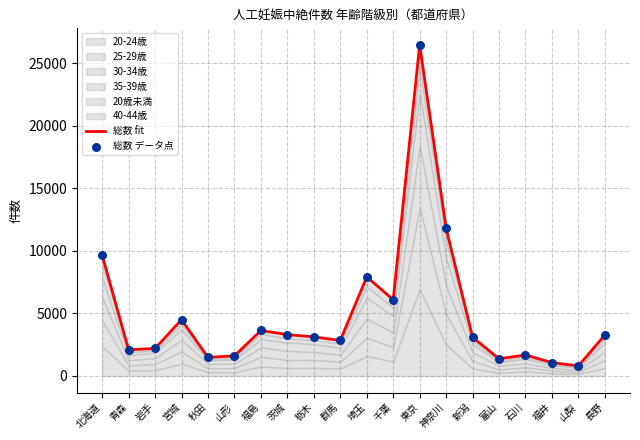

Is the value of 総数 fit at 神奈川 greater than the value of 総数 データ点 at 長野?

Yes